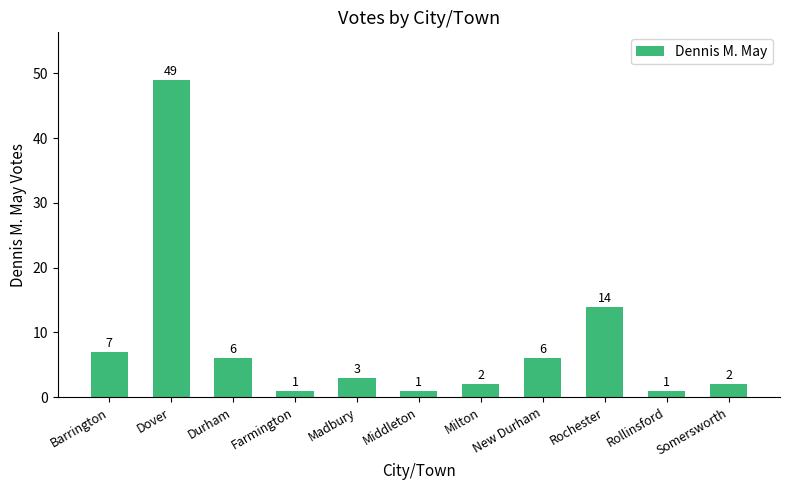

What is the average value?

8